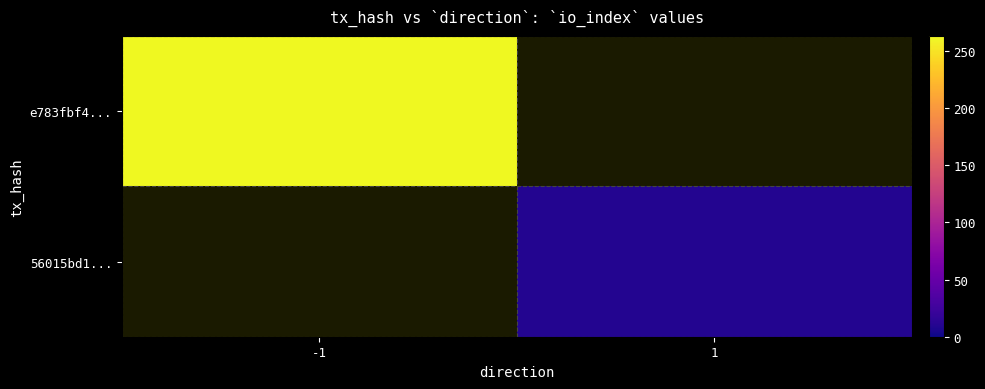

Which series changed the most between -1 and 1?

e783fbf4...